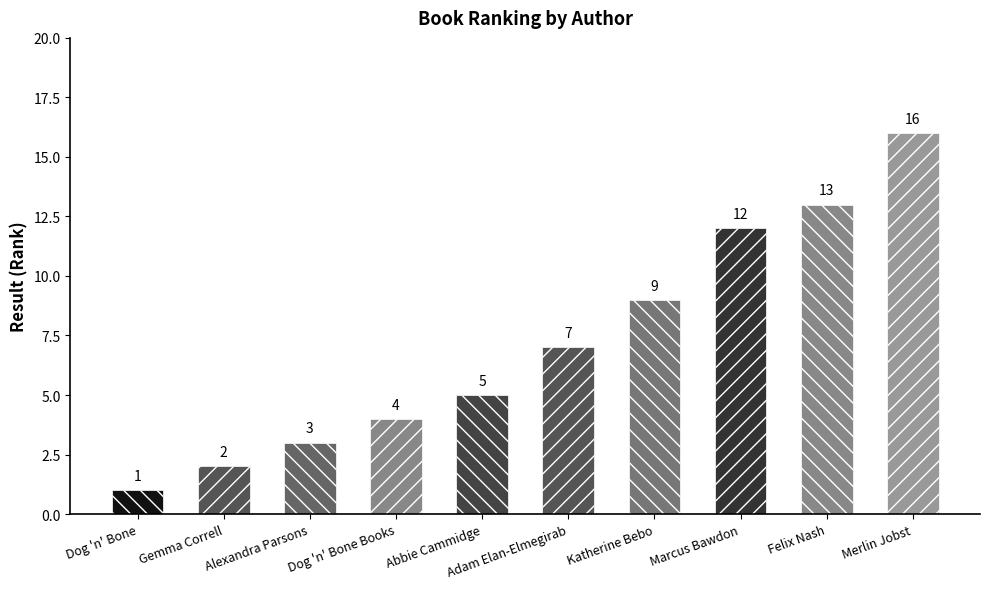

What is the value of the 7th bar from the left?

9